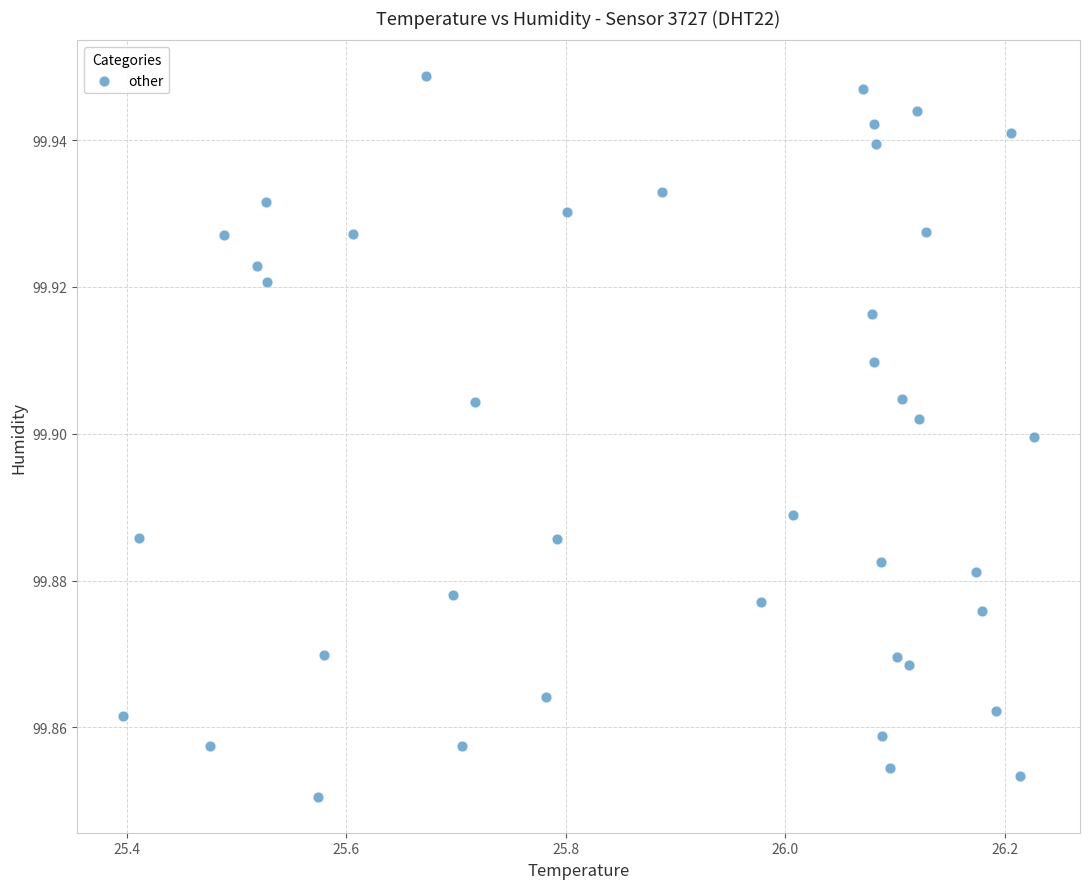

What is the range of X values (max minus min)?

0.8